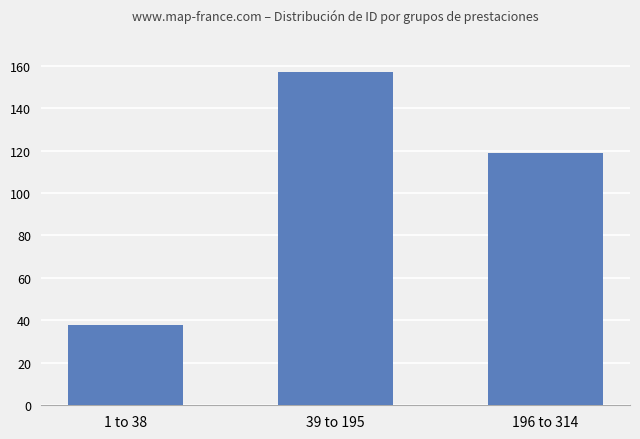

List the labels in order of value, largest first.

39 to 195, 196 to 314, 1 to 38